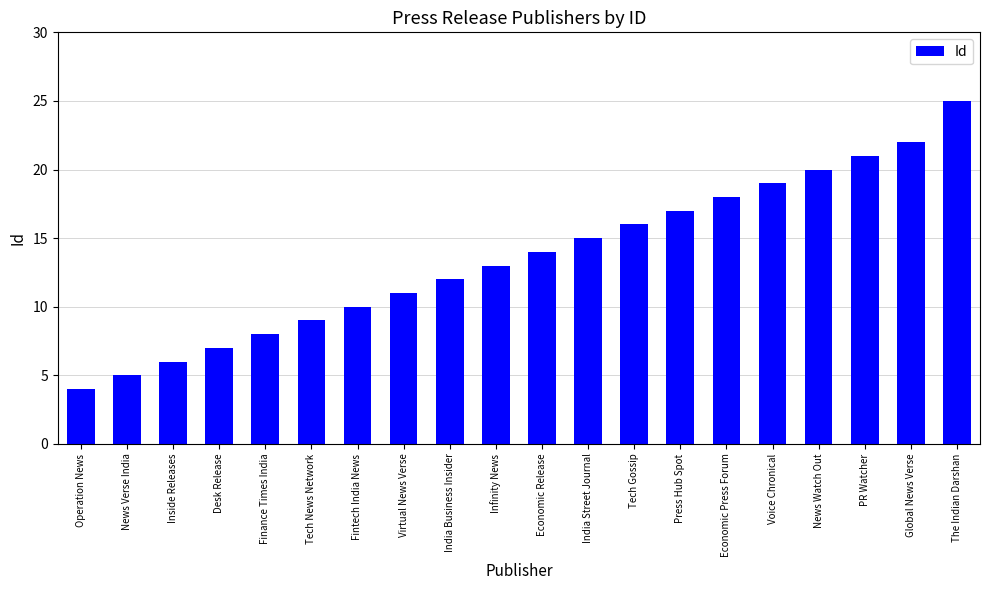

The chart shows a value of 18 at Economic Press Forum. True or false?

True